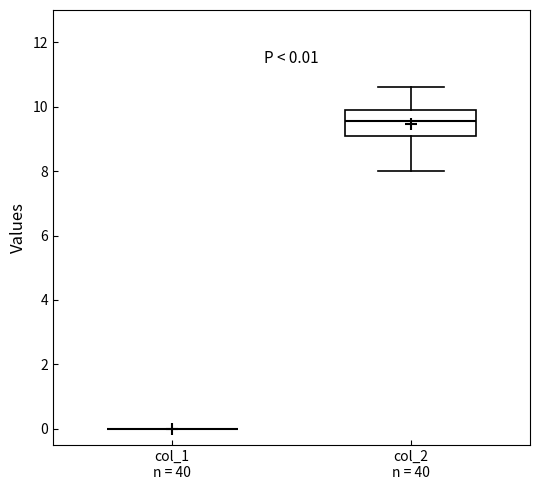

Comparing the boxes themselves (not the whiskers), which one is the tallest?

col_2 n = 40